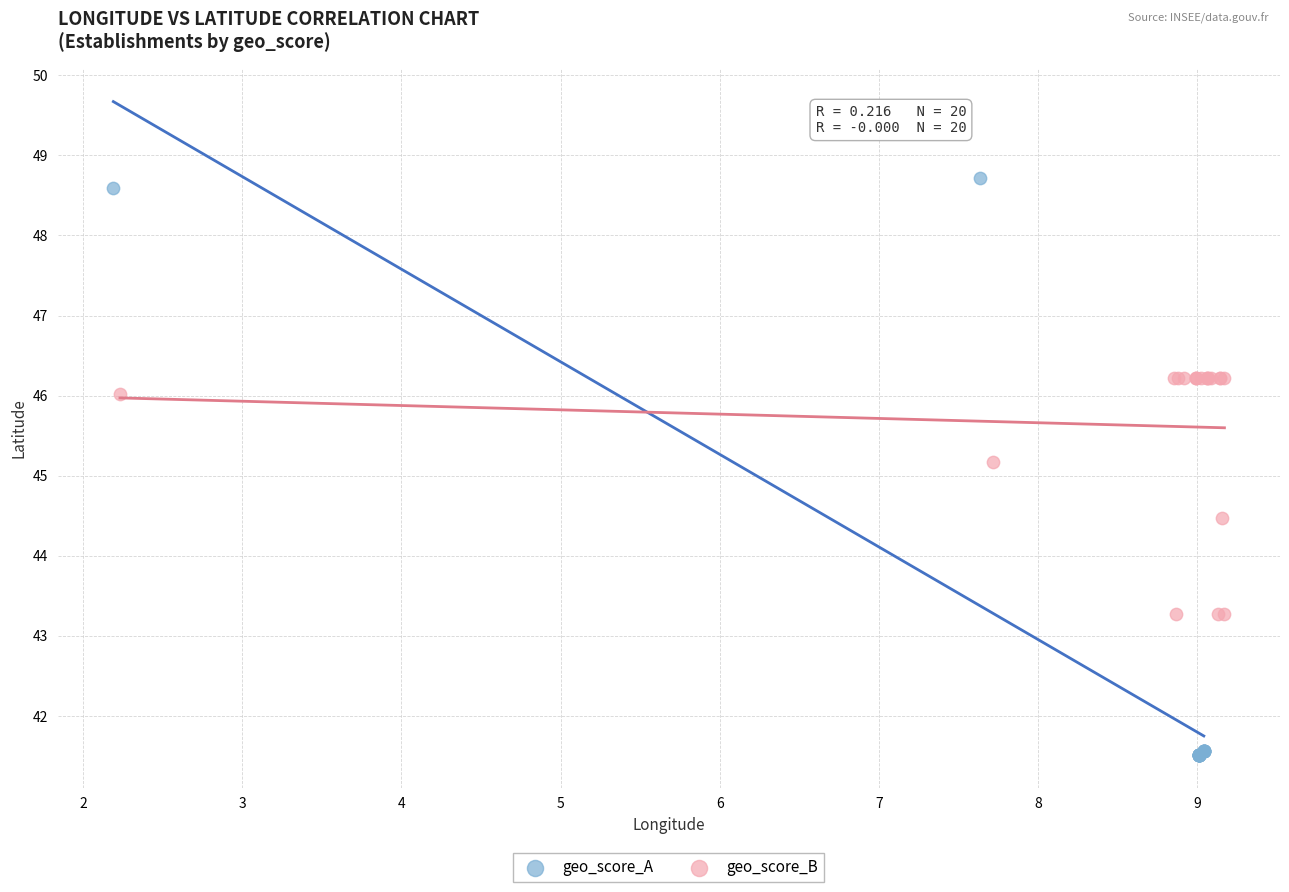

Which series reaches the maximum Y coordinate?

geo_score_A